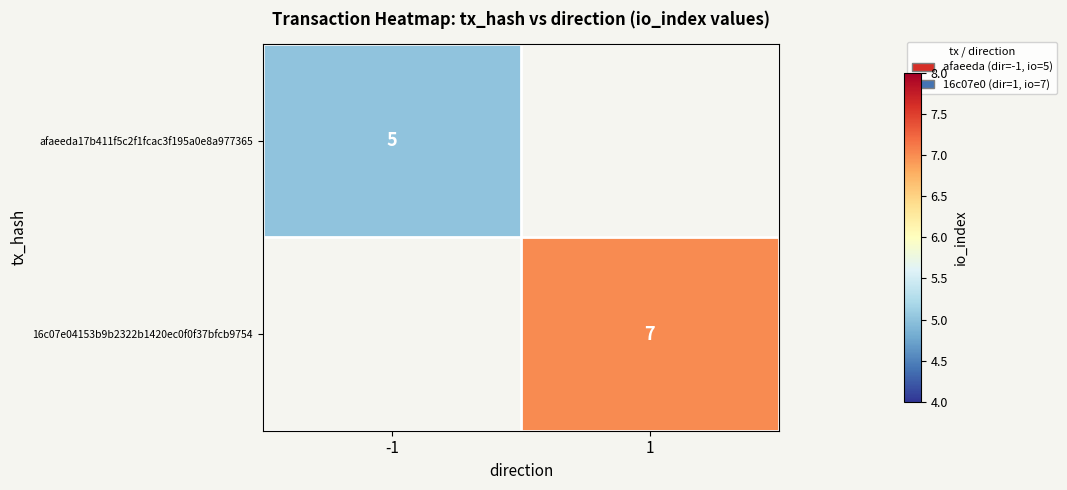

Is it true that 16c07e04153b9b2322b1420ec0f0f37bfcb9754 equals 4 at 1?

False